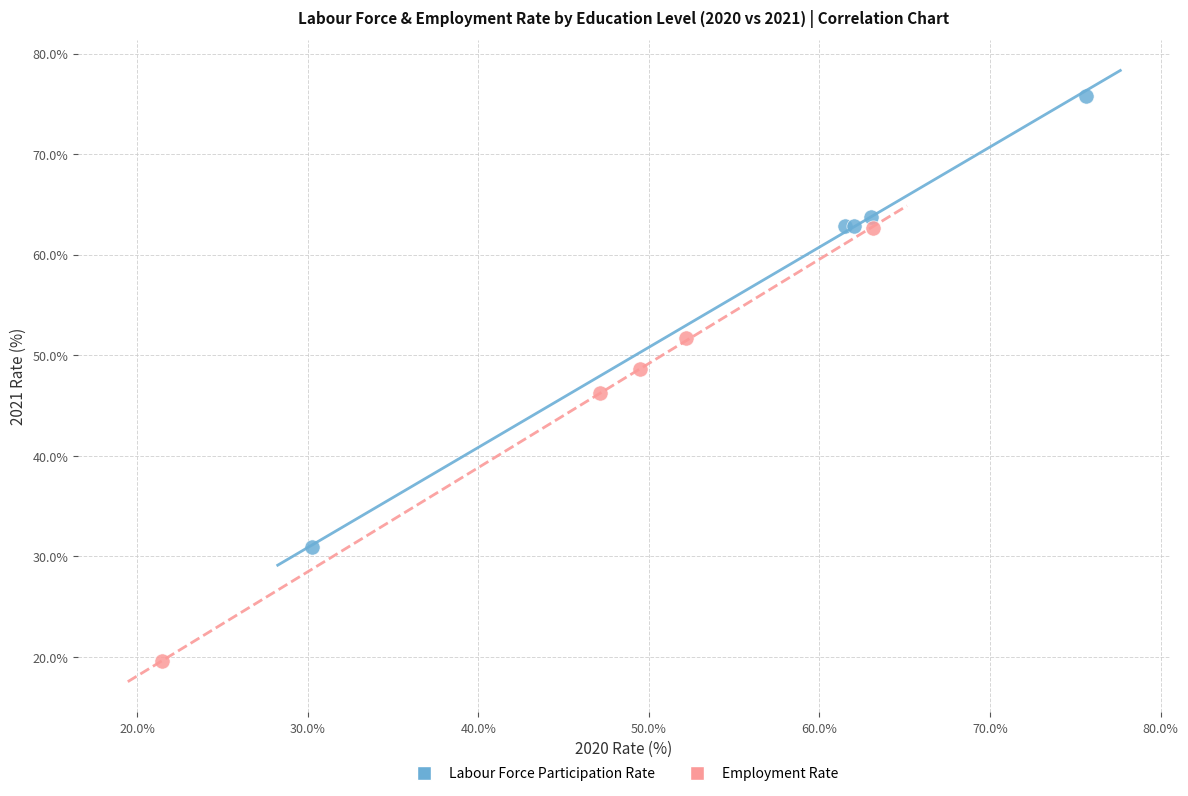

Which series contains the highest Y value?

Labour Force Participation Rate